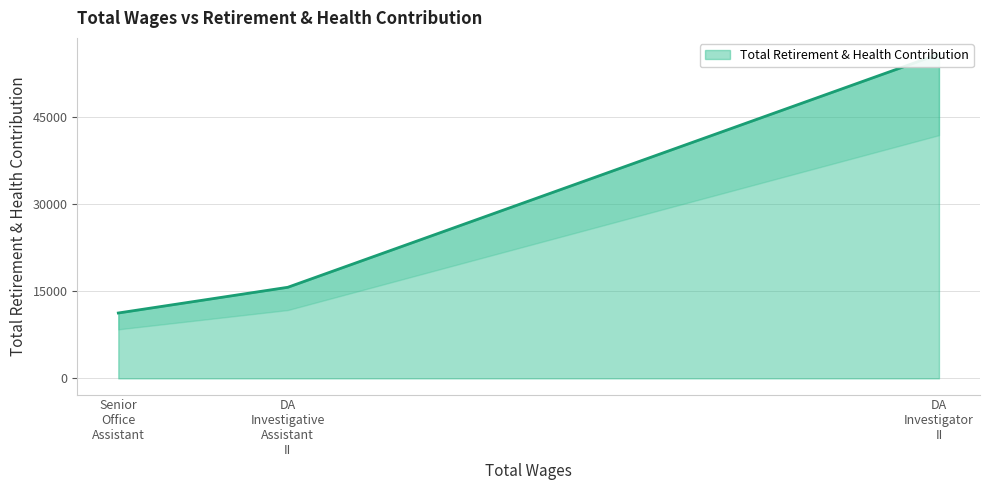

What is the sum of the values at DA Investigator II and DA Investigative Assistant II?

71543